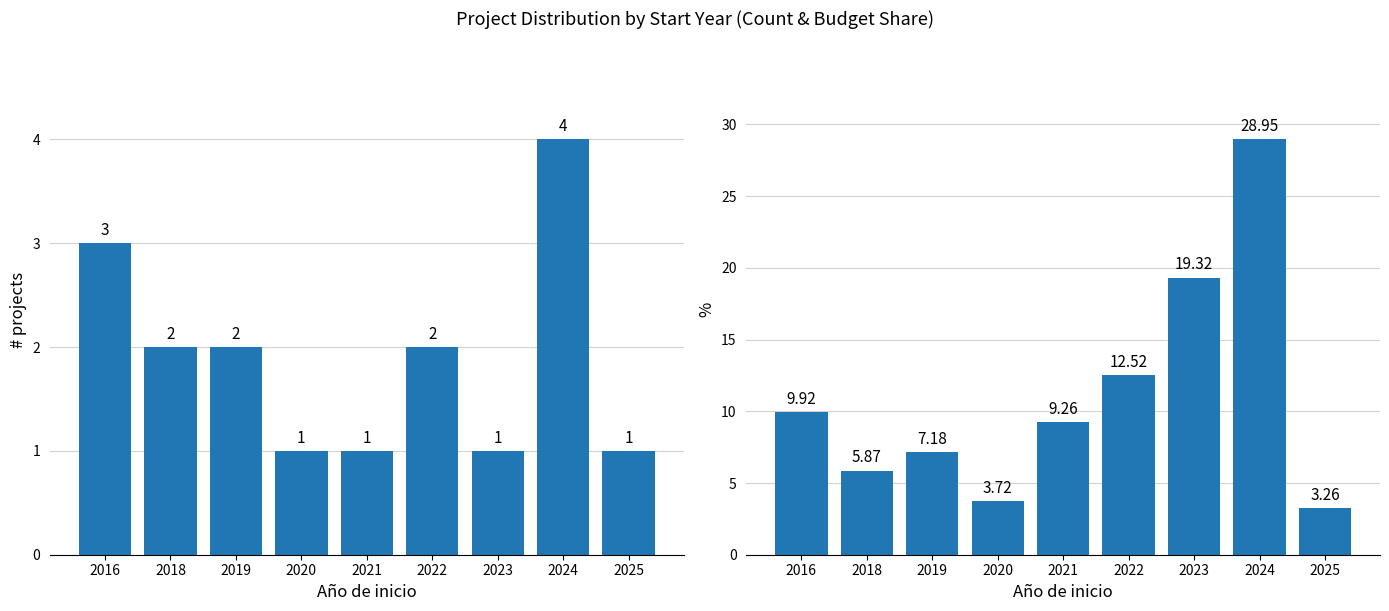

Which series changed the most between 2018 and 2019?

% of total budget